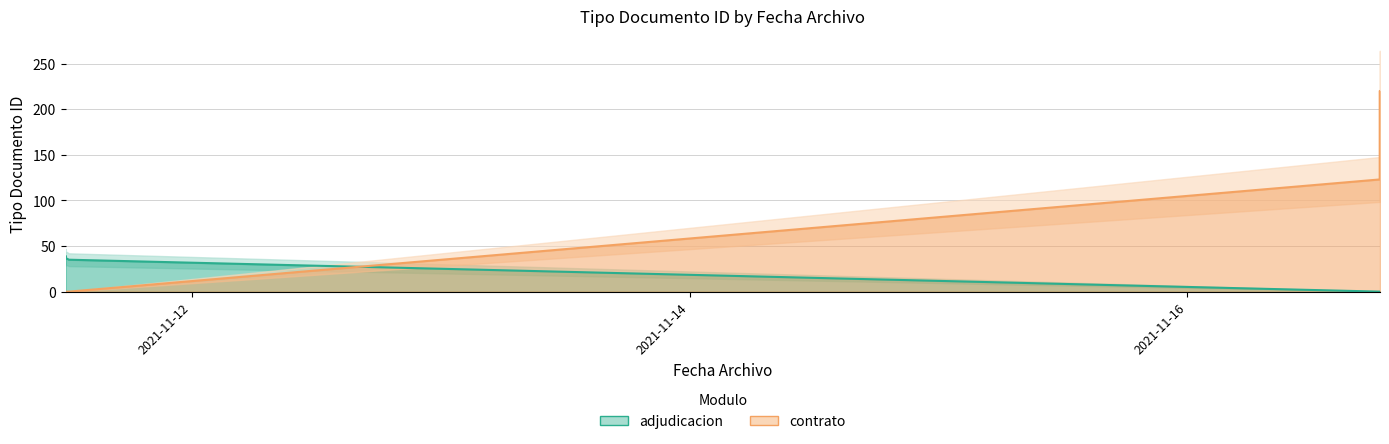

Reading right to left, transcribe all the data shown in this chart.

adjudicacion: 2021-11-16 18:33:53=0	2021-11-16 18:32:10=0	2021-11-16 18:32:10=0	2021-11-11 12:09:22=35	2021-11-11 11:50:07=37	2021-11-11 11:50:07=39	2021-11-11 11:50:07=36	2021-11-11 11:50:07=38
contrato: 2021-11-16 18:33:53=220	2021-11-16 18:32:10=220	2021-11-16 18:32:10=123	2021-11-11 12:09:22=0	2021-11-11 11:50:07=0	2021-11-11 11:50:07=0	2021-11-11 11:50:07=0	2021-11-11 11:50:07=0